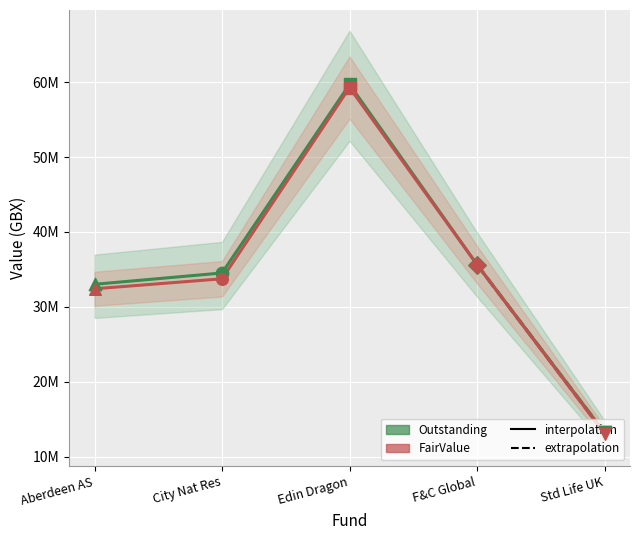

What is the total value across all series at Std Life UK?

26364996